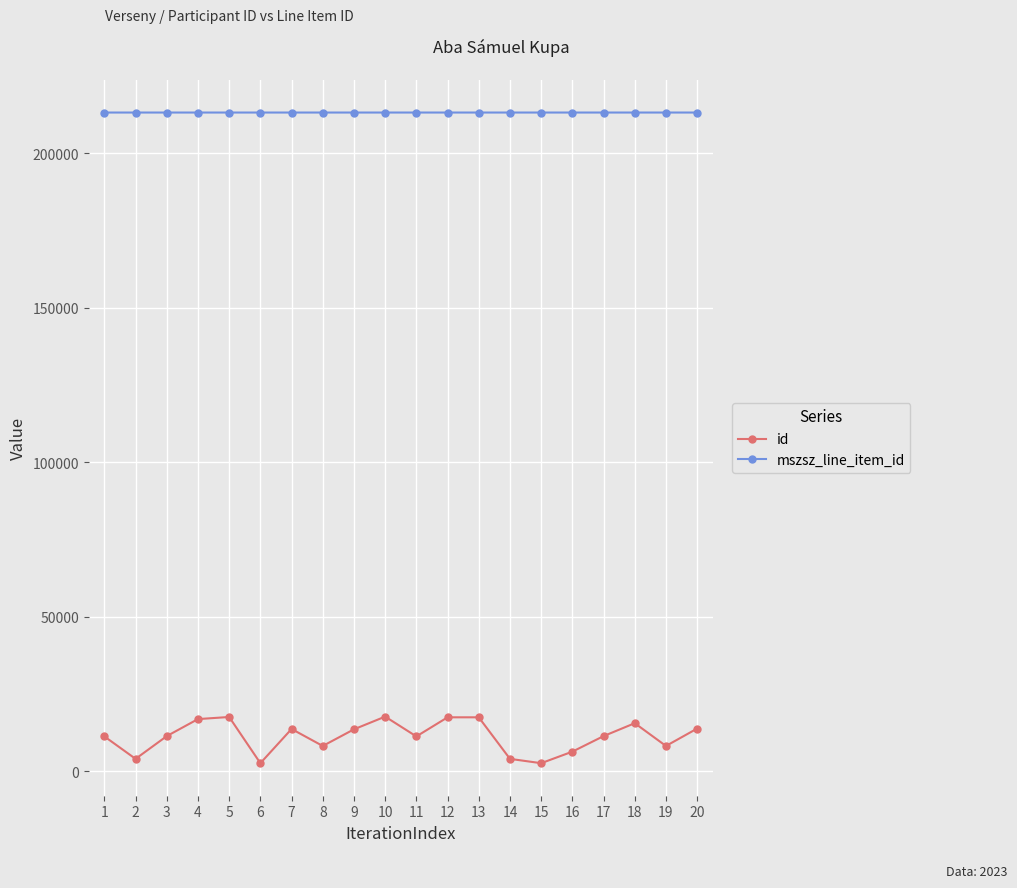

What are all the series names shown in the legend?

id, mszsz_line_item_id